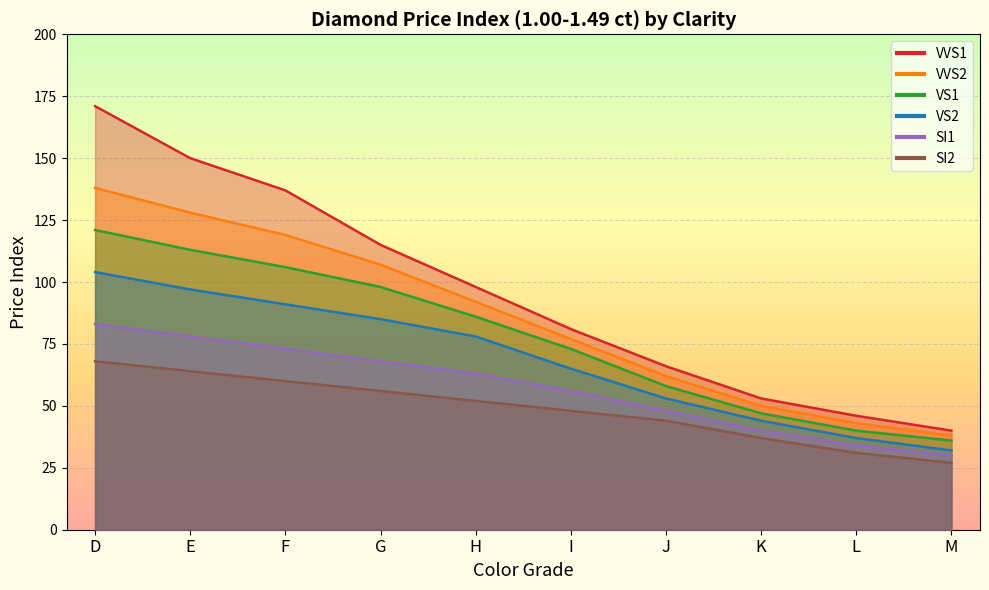

Is it true that VS2 equals 106 at H?

False